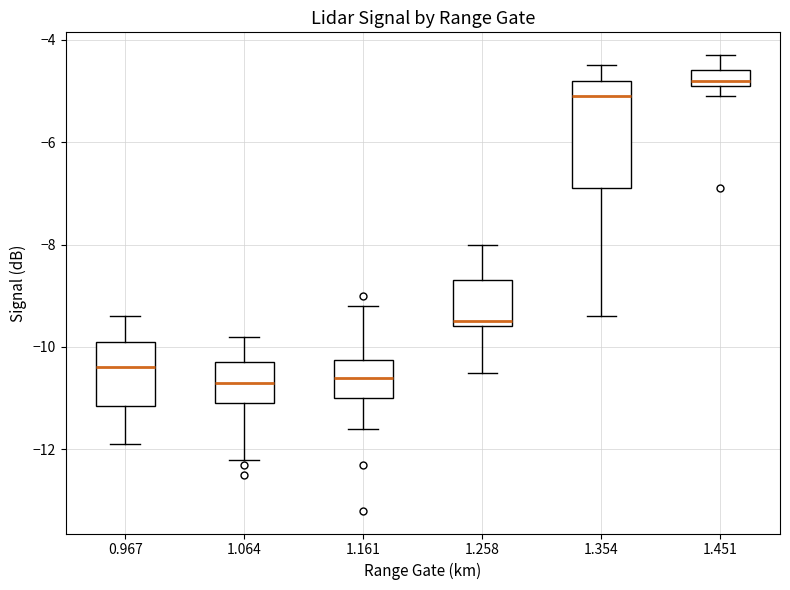

Reading left to right, transcribe this box plot: for each box, give where its median line is, the range the box spans, and where its two whiskers end, as read against the y-axis. The values are not printed on the chart, so give them approximately, as read against the axis.

0.967: median -10.4, box -11.2 to -9.8, whiskers -11.8 to -9.4
1.064: median -10.6, box -11.0 to -10.2, whiskers -12.2 to -9.8
1.161: median -10.6, box -11.0 to -10.2, whiskers -11.6 to -9.2
1.258: median -9.4, box -9.6 to -8.6, whiskers -10.4 to -8.0
1.354: median -5.0, box -6.8 to -4.8, whiskers -9.4 to -4.4
1.451: median -4.8 (just above the box's lower edge), box -4.8 to -4.6, whiskers -5.0 to -4.2